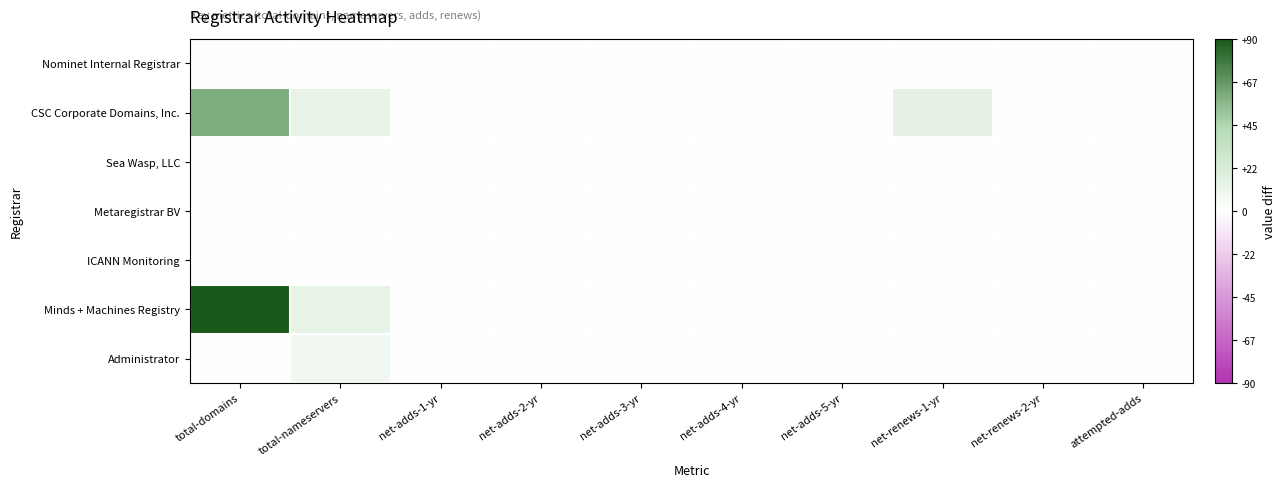

Which series has the largest total across all categories?

Minds + Machines Registry